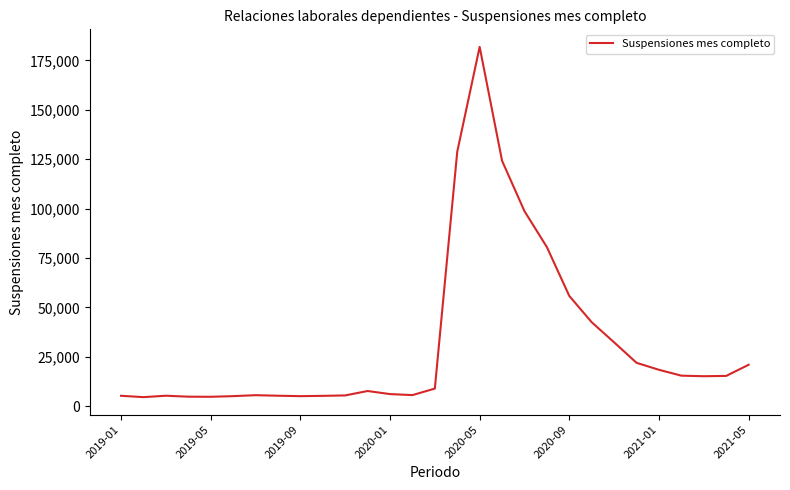

What is the minimum value shown in the chart?

4601